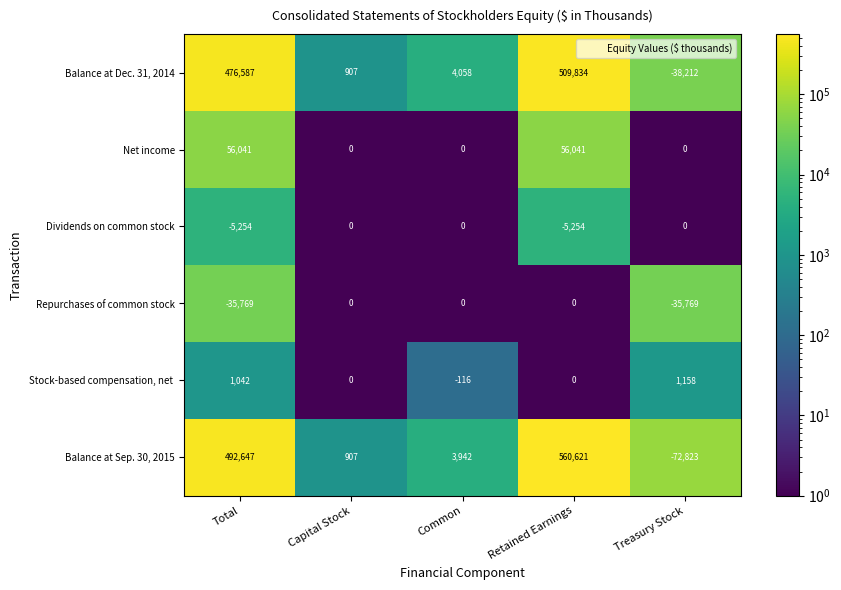

The Balance at Sep. 30, 2015 series shows 907 at Capital Stock. True or false?

True